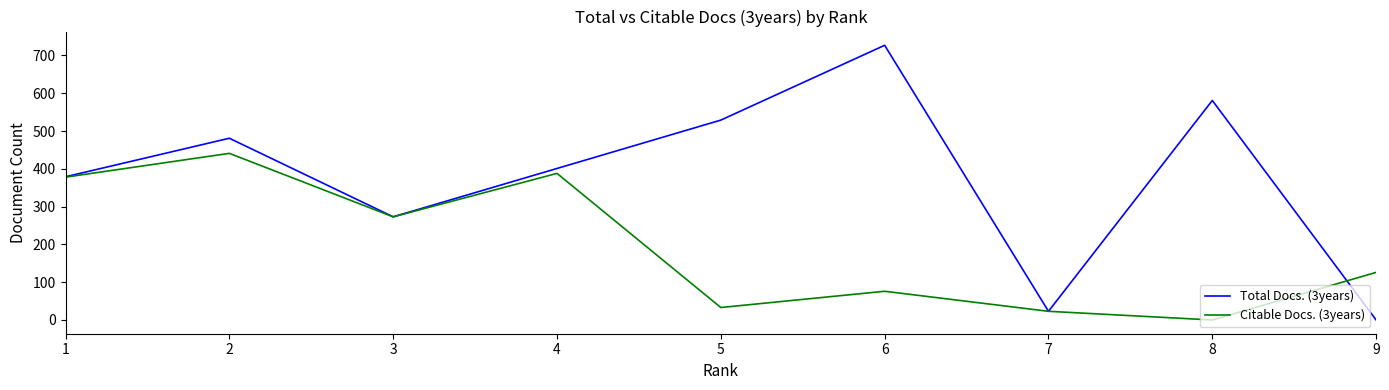

At which label is Citable Docs. (3years) closest to 220?

3